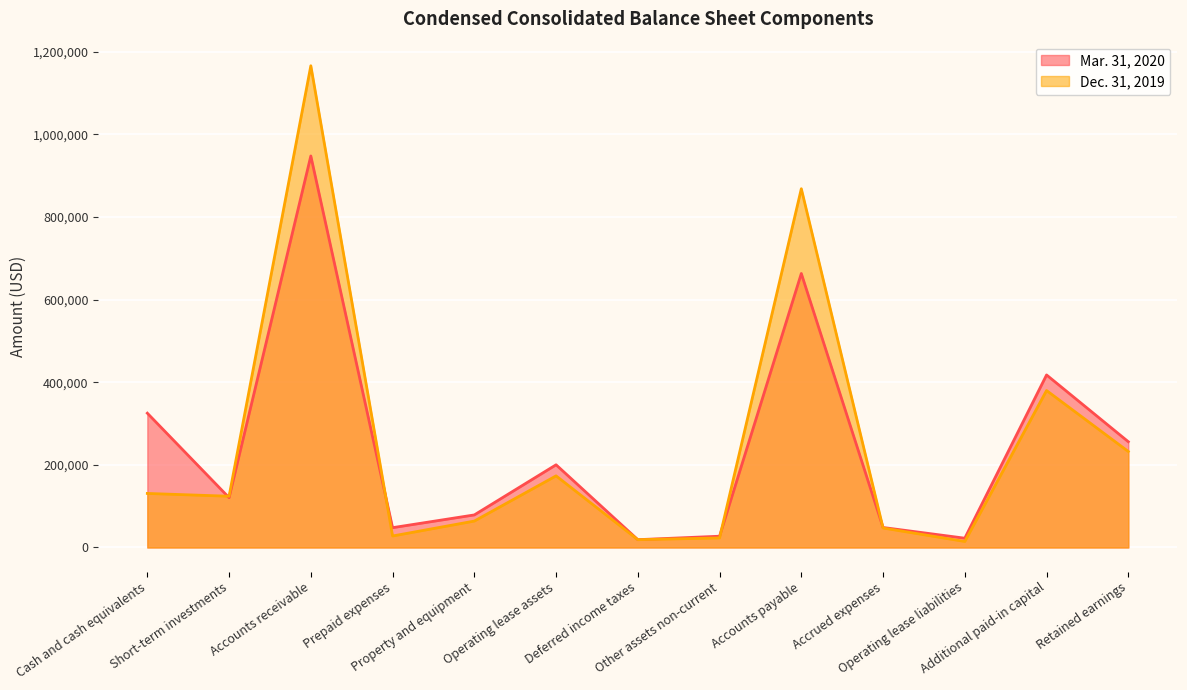

True or false: Dec. 31, 2019 has more than 1 interior local peaks.

True